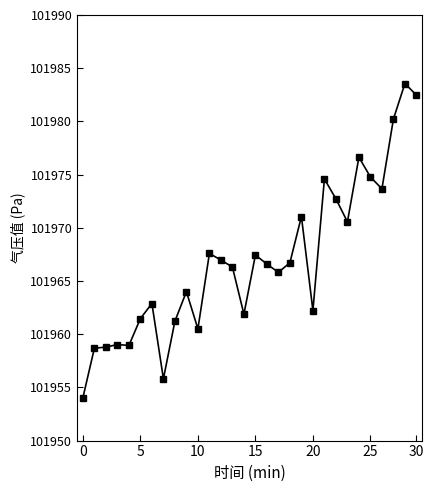

What is the difference between the maximum and minimum values?

29.5